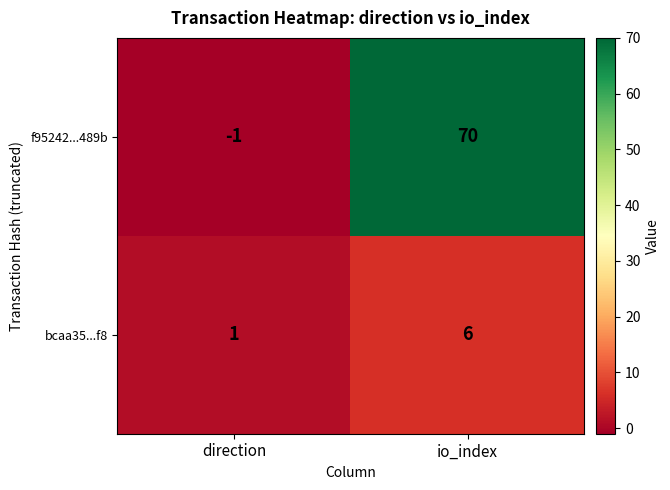

Reading left to right, what are all the values shown in this chart?

f95242...489b: -1	70
bcaa35...f8: 1	6